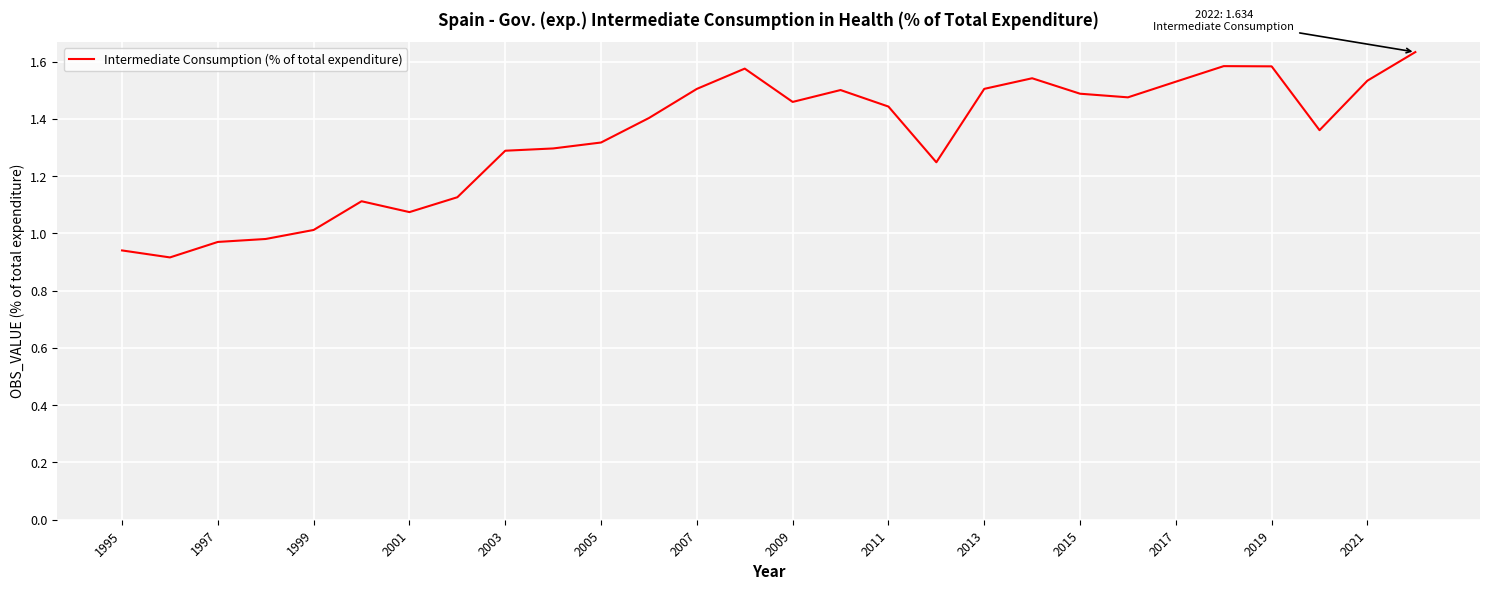

Is this an area chart (filled region under the line)?

No